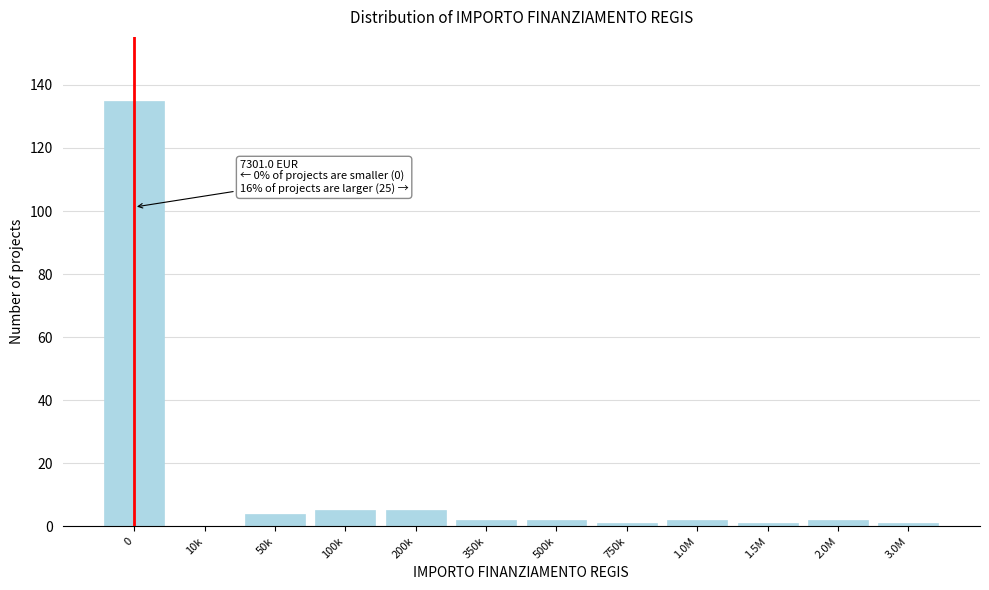

Reading right to left, what are all the values shown in this chart?

3.0M=1	2.0M=2	1.5M=1	1.0M=2	750k=1	500k=2	350k=2	200k=5	100k=5	50k=4	10k=0	0=135